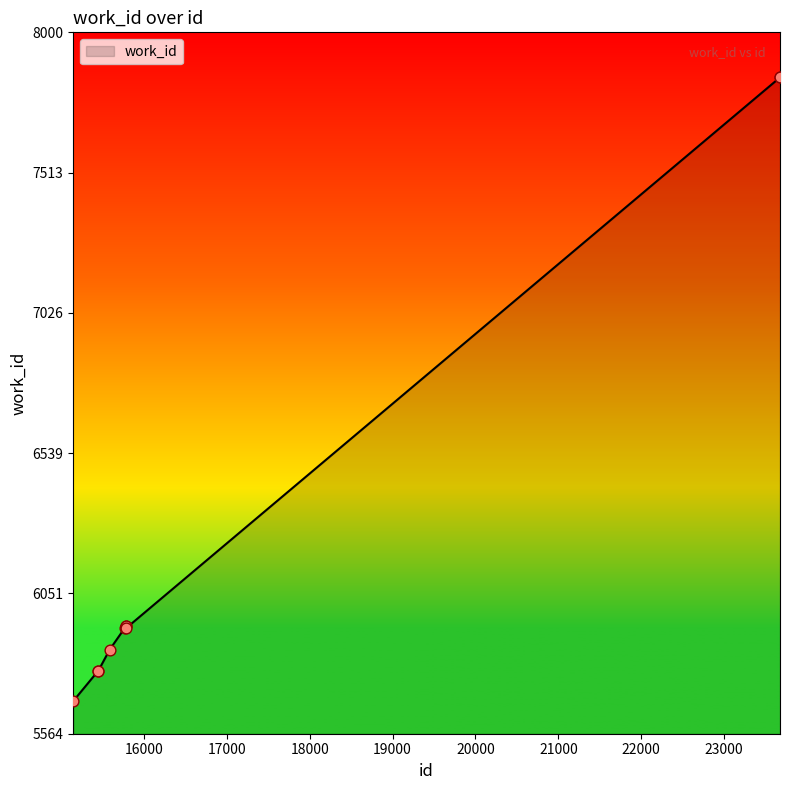

What is the maximum value shown in the chart?

7844